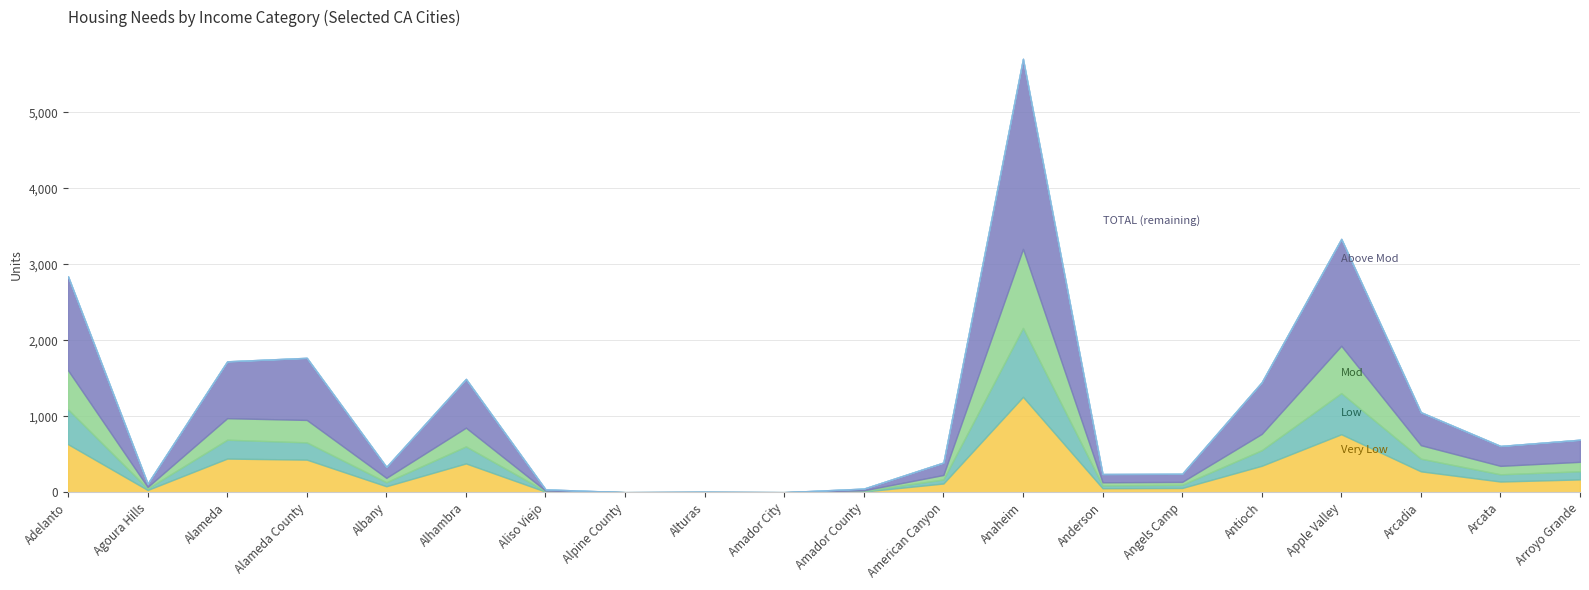

What position from the left is Anaheim?

13